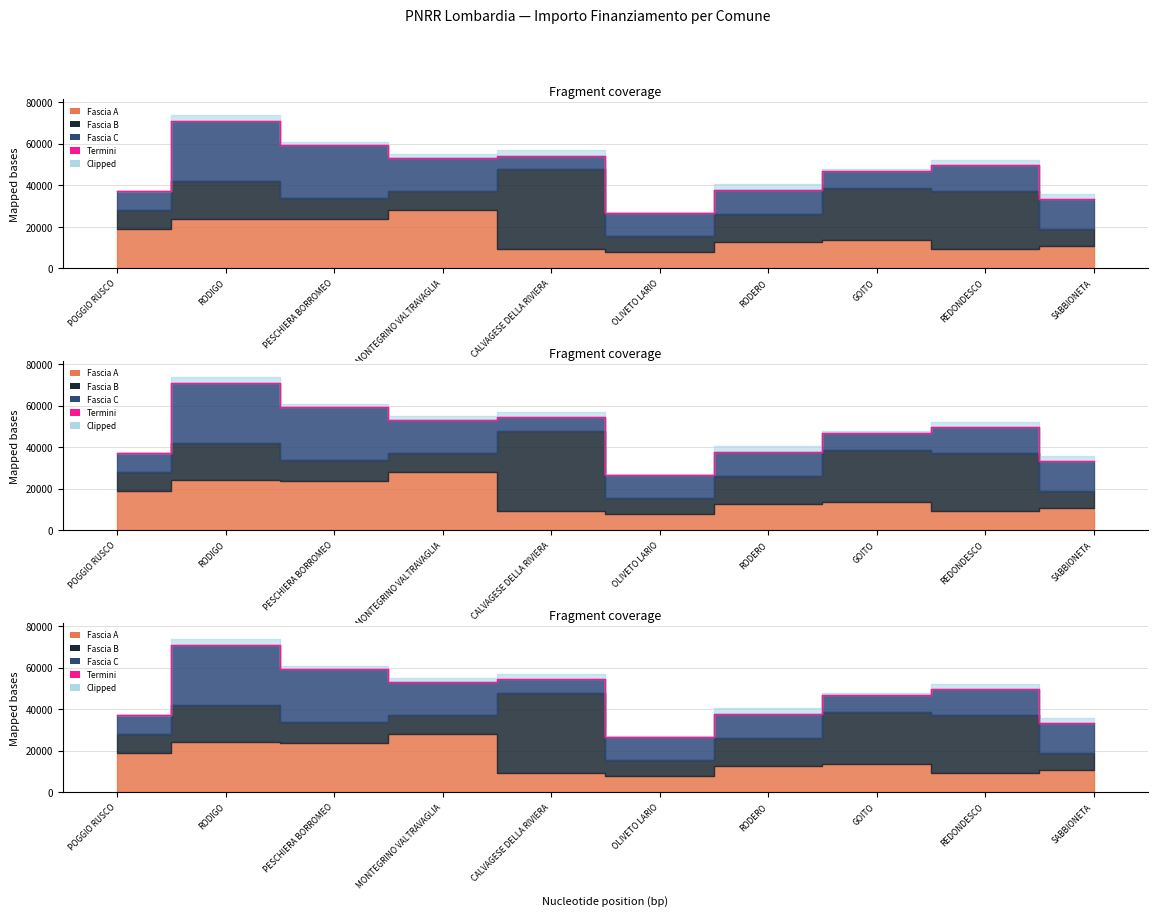

Is it true that the value at CALVAGESE DELLA RIVIERA is 54347?

True